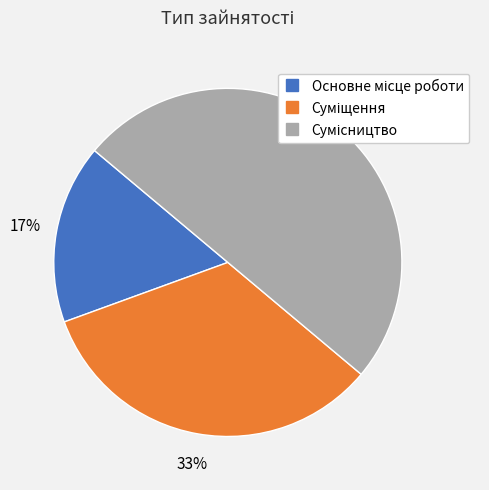

To the nearest percent, what is the average slice percentage?

33%